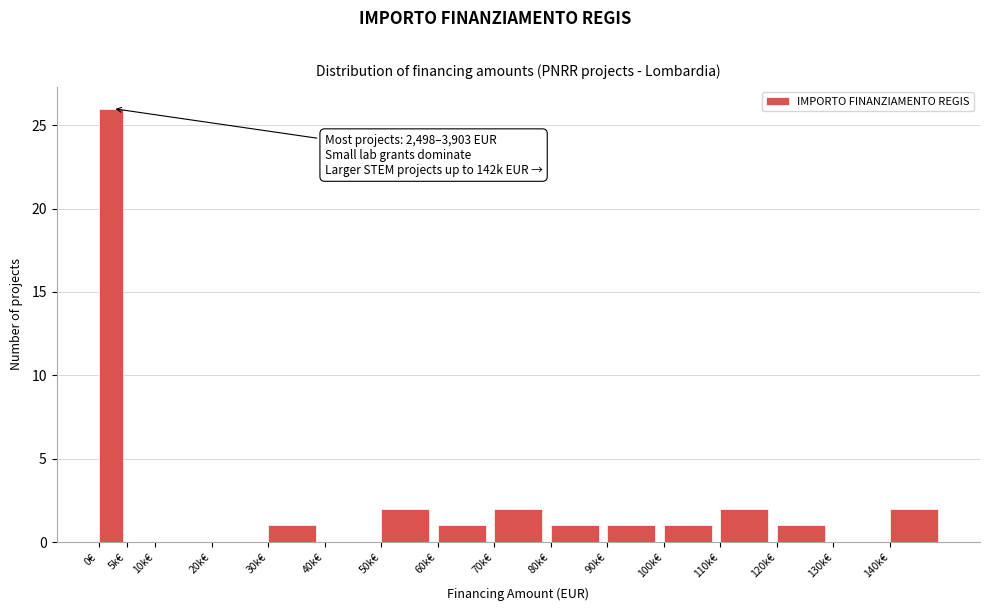

Reading left to right, extract all data points from this chart.

0€=26	5k€=0	10k€=0	20k€=0	30k€=1	40k€=0	50k€=2	60k€=1	70k€=2	80k€=1	90k€=1	100k€=1	110k€=2	120k€=1	130k€=0	140k€=2